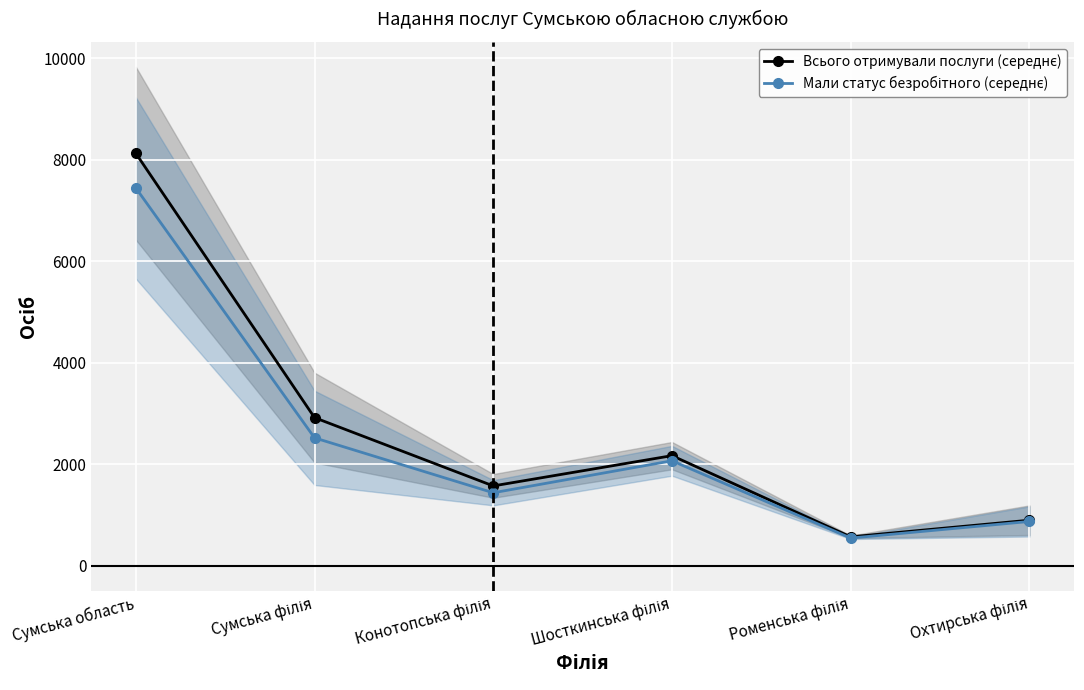

Which label corresponds to the smallest value in the chart?

Роменська філія